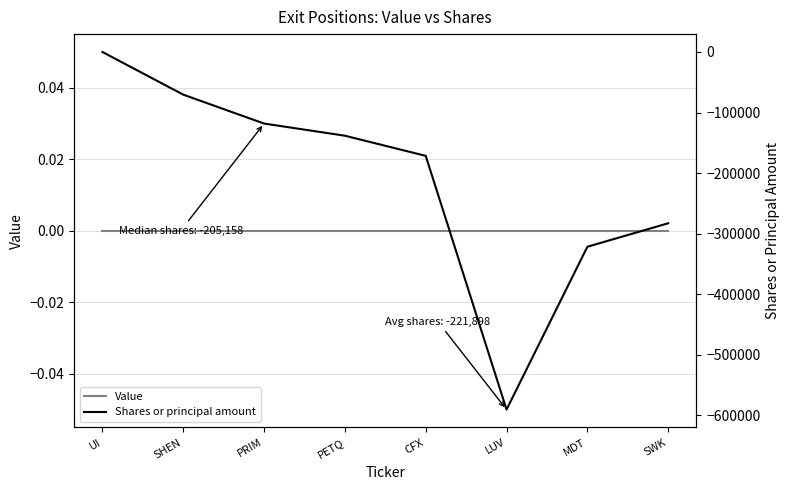

True or false: Value and Shares or principal amount intersect in this chart.

False